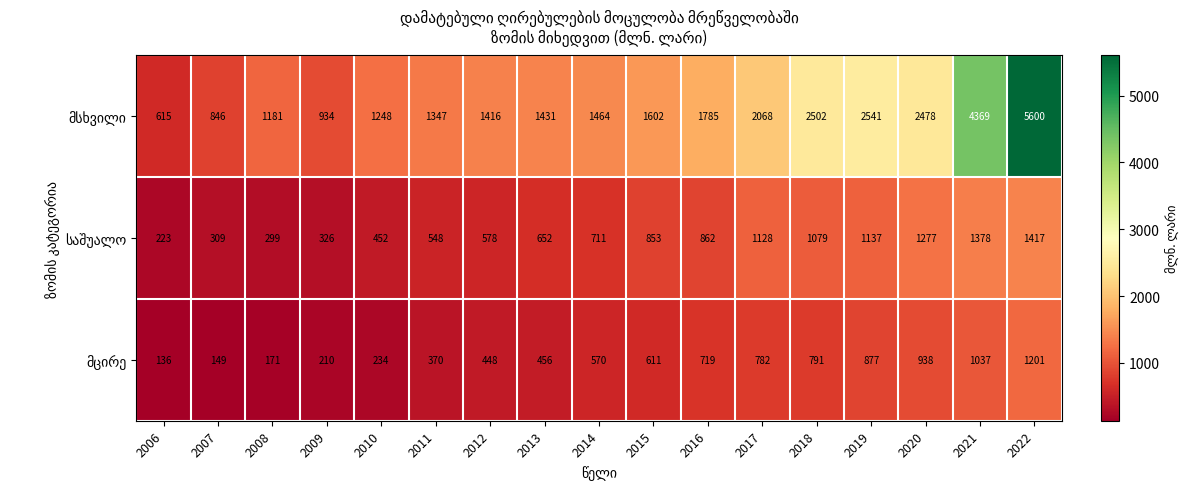

What is the spread (max minus min) of values at 2010?

1014